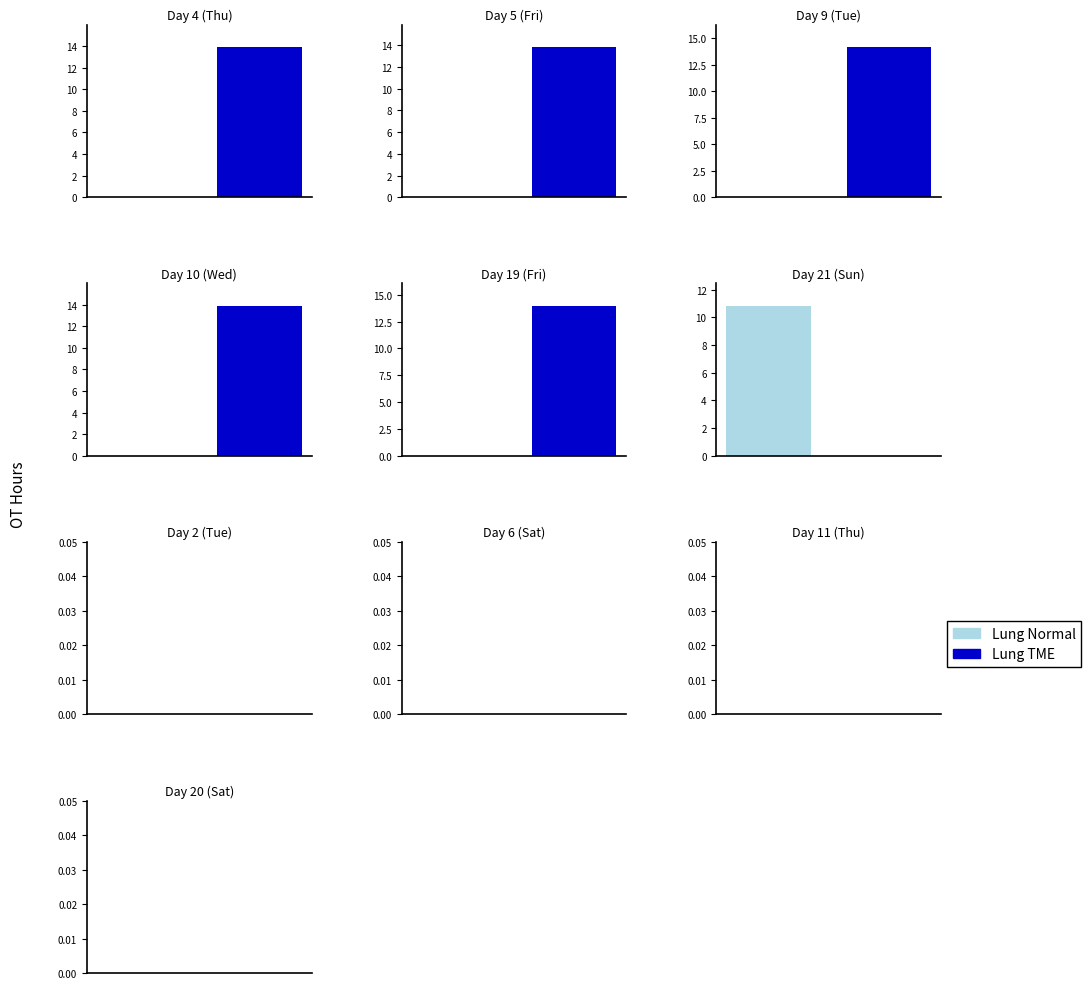

How many bars are there in each group?

2